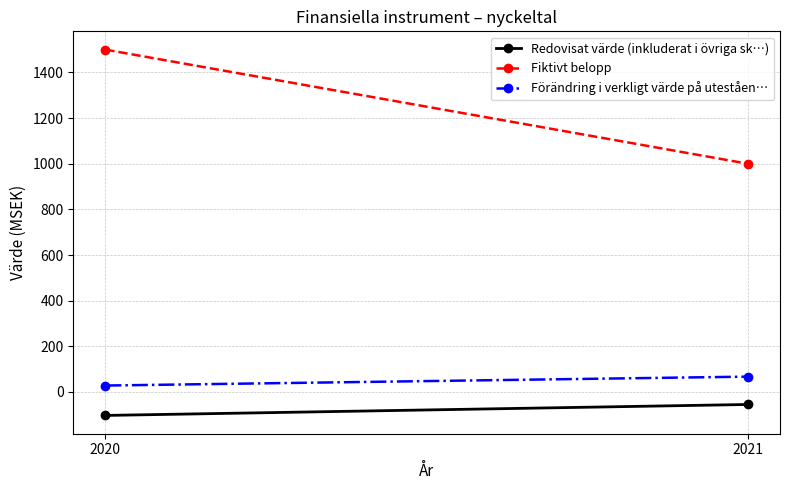

True or false: Redovisat värde (inkluderat i övriga sk…) has a value of -156 at 2020.

False